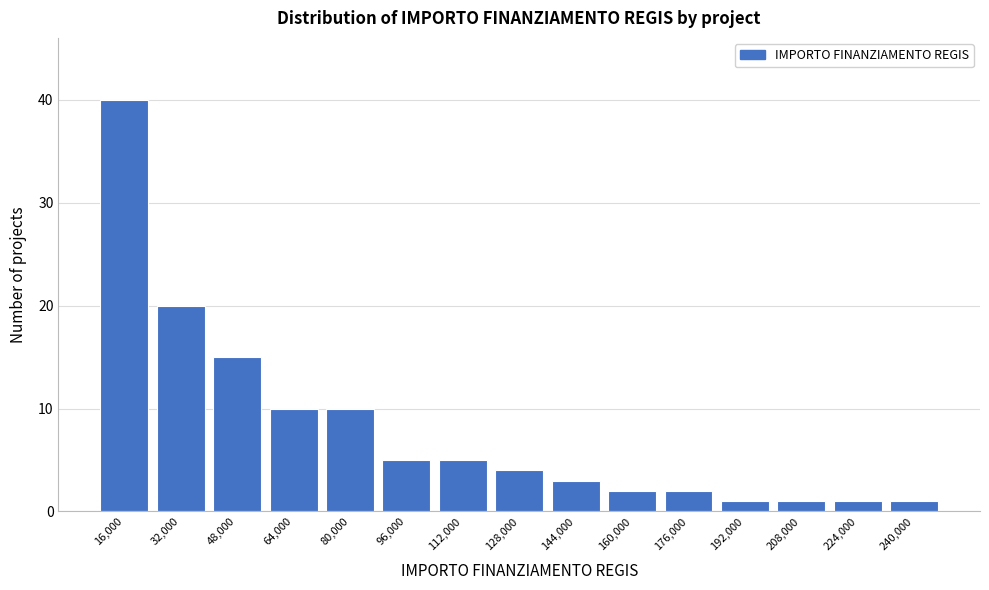

Reading left to right, transcribe all the data shown in this chart.

16,000=40	32,000=20	48,000=15	64,000=10	80,000=10	96,000=5	112,000=5	128,000=4	144,000=3	160,000=2	176,000=2	192,000=1	208,000=1	224,000=1	240,000=1